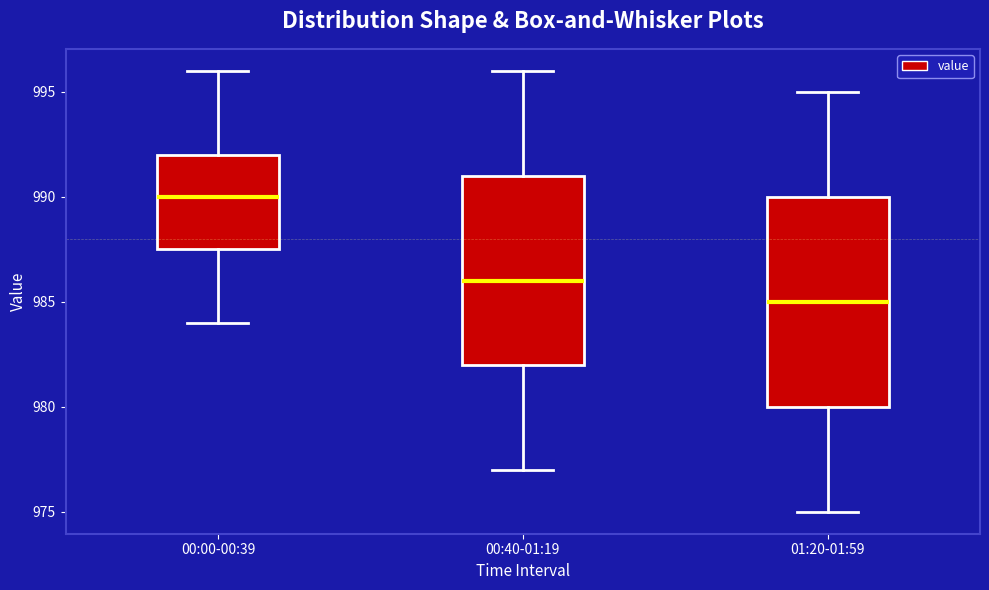

Reading left to right, transcribe this box plot: for each box, give where its median line is, the range the box spans, and where its two whiskers end, as read against the y-axis. The values are not printed on the chart, so give them approximately, as read against the axis.

00:00-00:39: median 990.0, box 987.5 to 992.0, whiskers 984.0 to 996.0
00:40-01:19: median 986.0, box 982.0 to 991.0, whiskers 977.0 to 996.0
01:20-01:59: median 985.0, box 980.0 to 990.0, whiskers 975.0 to 995.0